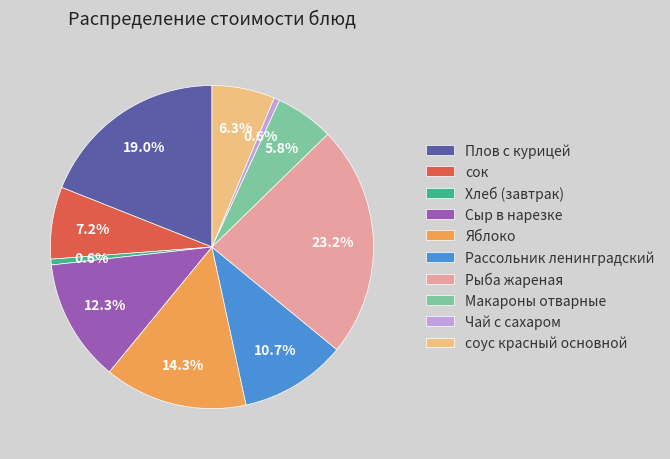

What is the total percentage of Плов с курицей and соус красный основной?

25.3%